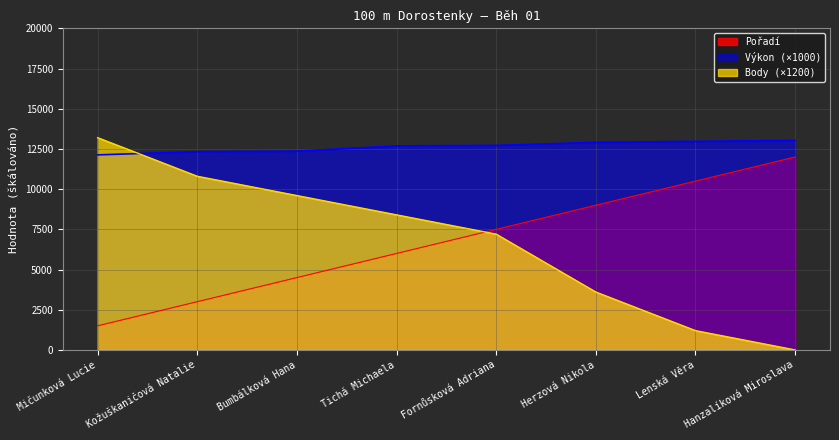

How many series are shown in this chart?

3